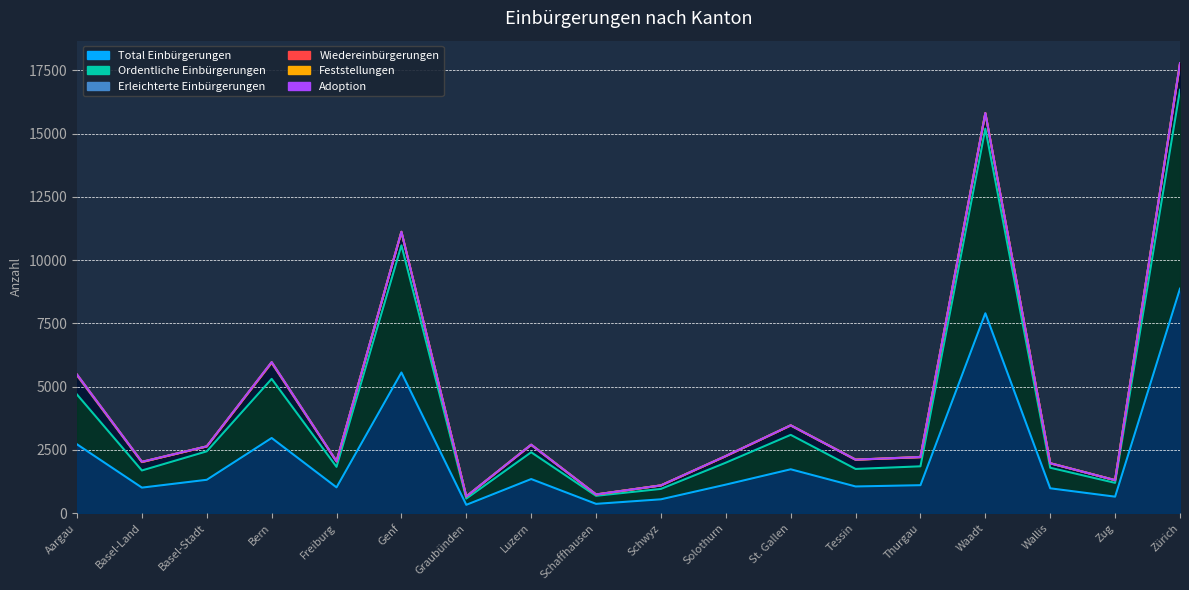

How many series are shown in this chart?

6